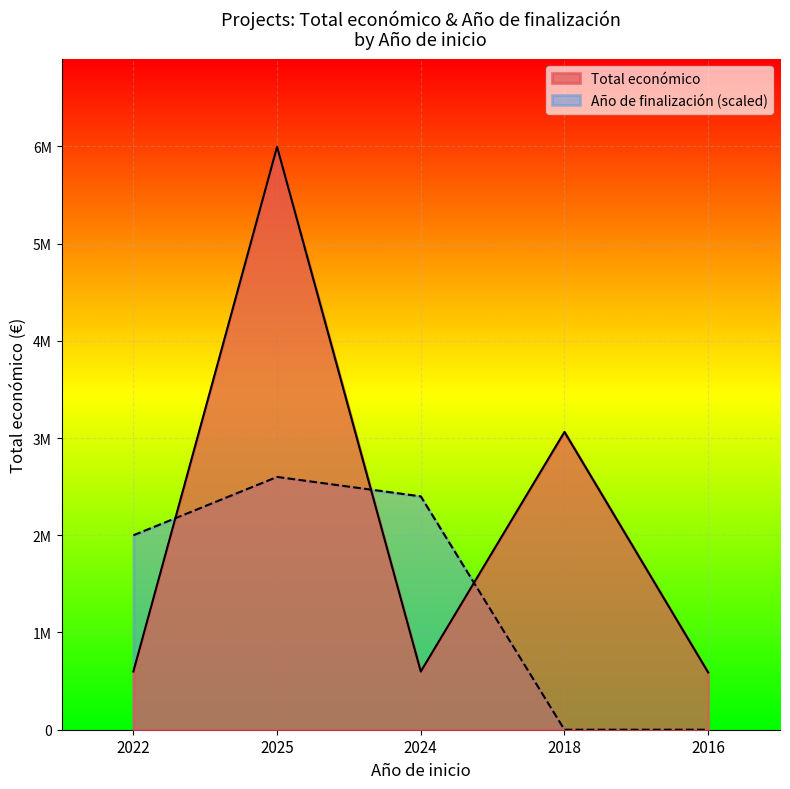

At how many categories does at least one series exceed 3980872?

1